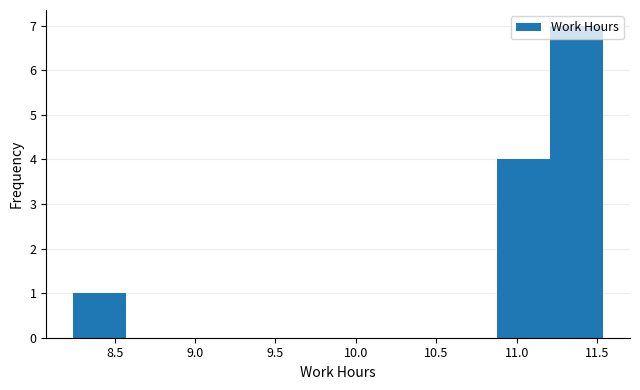

How tall is the bar that spans 10.88 to 11.21 on the x-axis? Neither the bar edges nor the heights are printed on the chart, so give them approximately, as read against the axes.

4